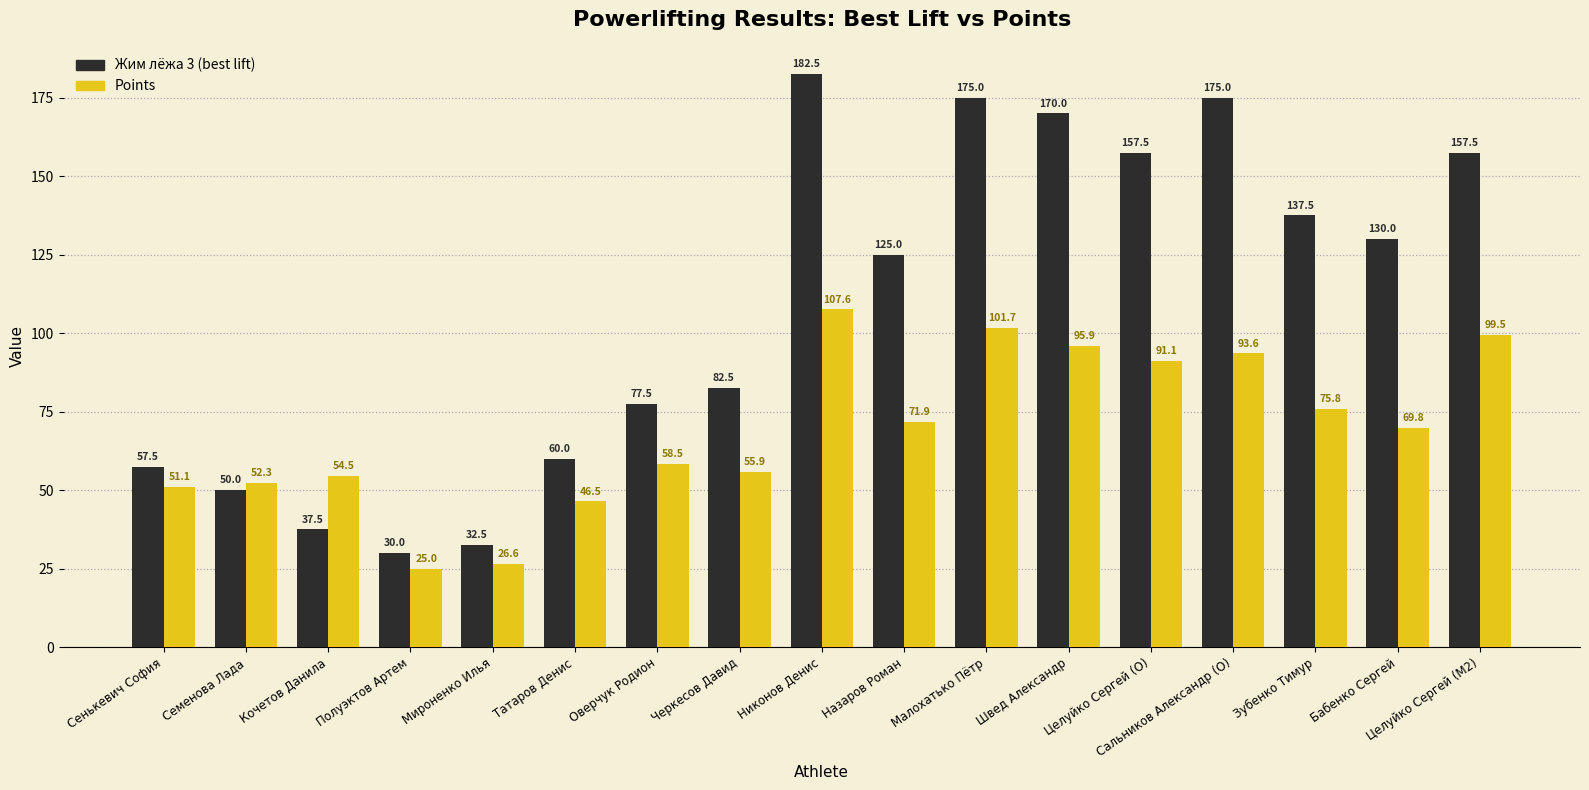

Rank the series by their average value, from lowest to highest.

Points, Жим лёжа 3 (best lift)